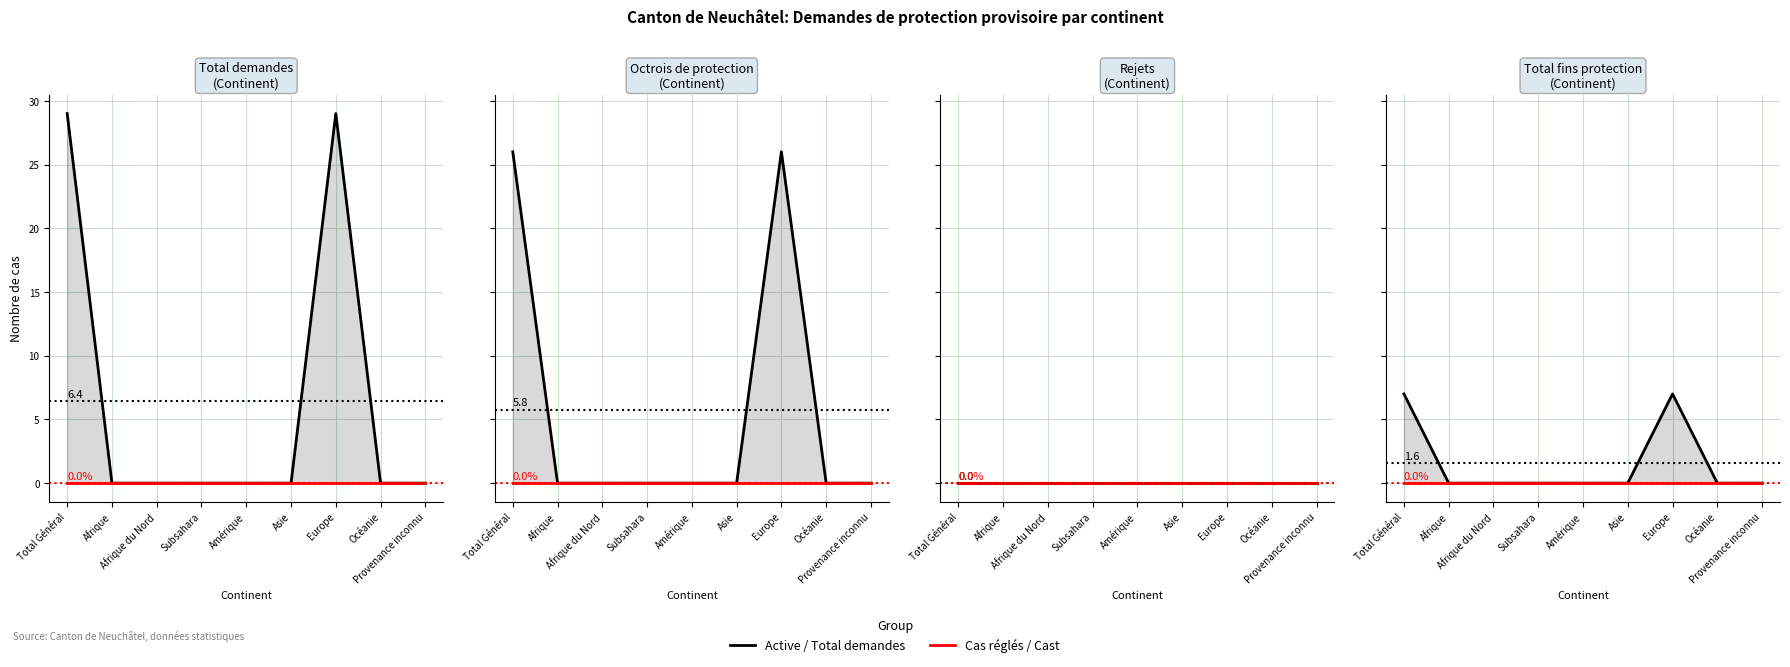

Which has a higher value, Océanie or Afrique du Nord?

Océanie